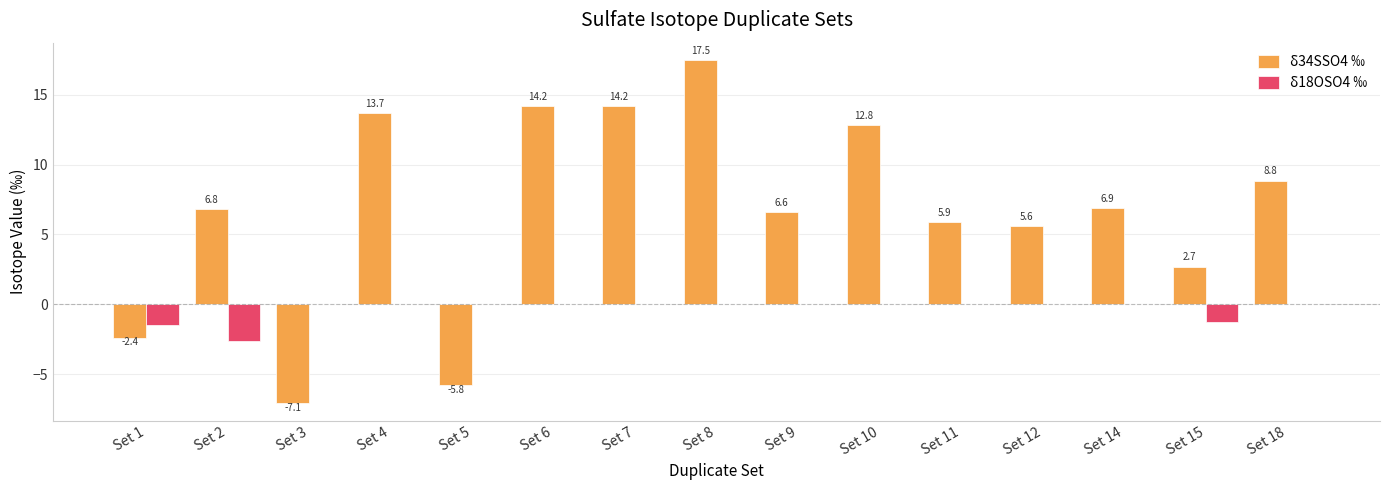

Are the bars grouped side by side (vs. stacked)?

Yes